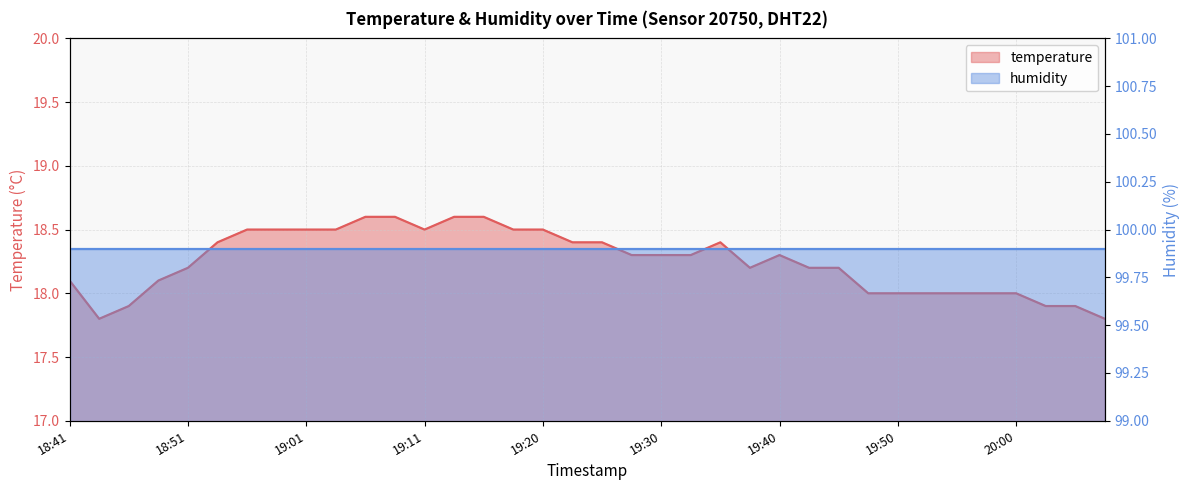

List the labels in order of value, largest first.

19:06, 19:08, 19:13, 19:15, 18:56, 18:58, 19:01, 19:03, 19:11, 19:18, 19:20, 18:53, 19:23, 19:25, 19:35, 19:28, 19:30, 19:33, 19:40, 18:51, 19:38, 19:43, 19:45, 18:41, 18:48, 19:47, 19:50, 19:52, 19:55, 19:57, 20:00, 18:46, 20:02, 20:05, 18:44, 20:07